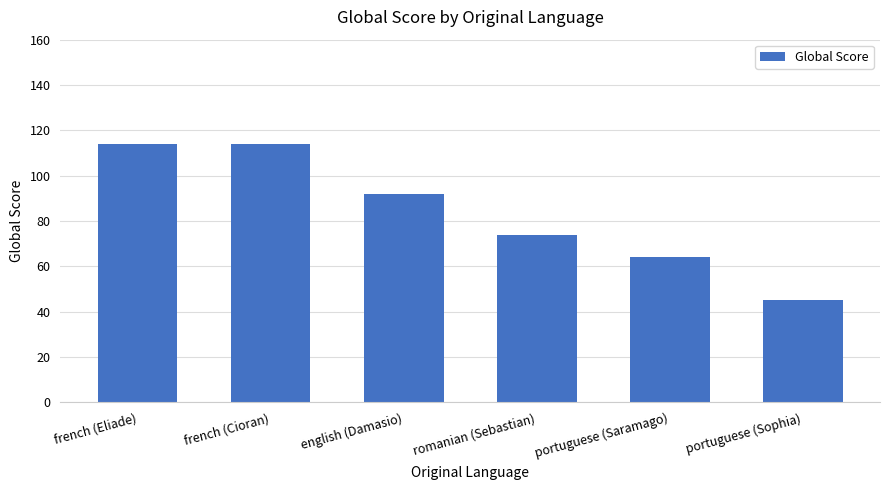

What is the value of the 4th bar from the left?

74